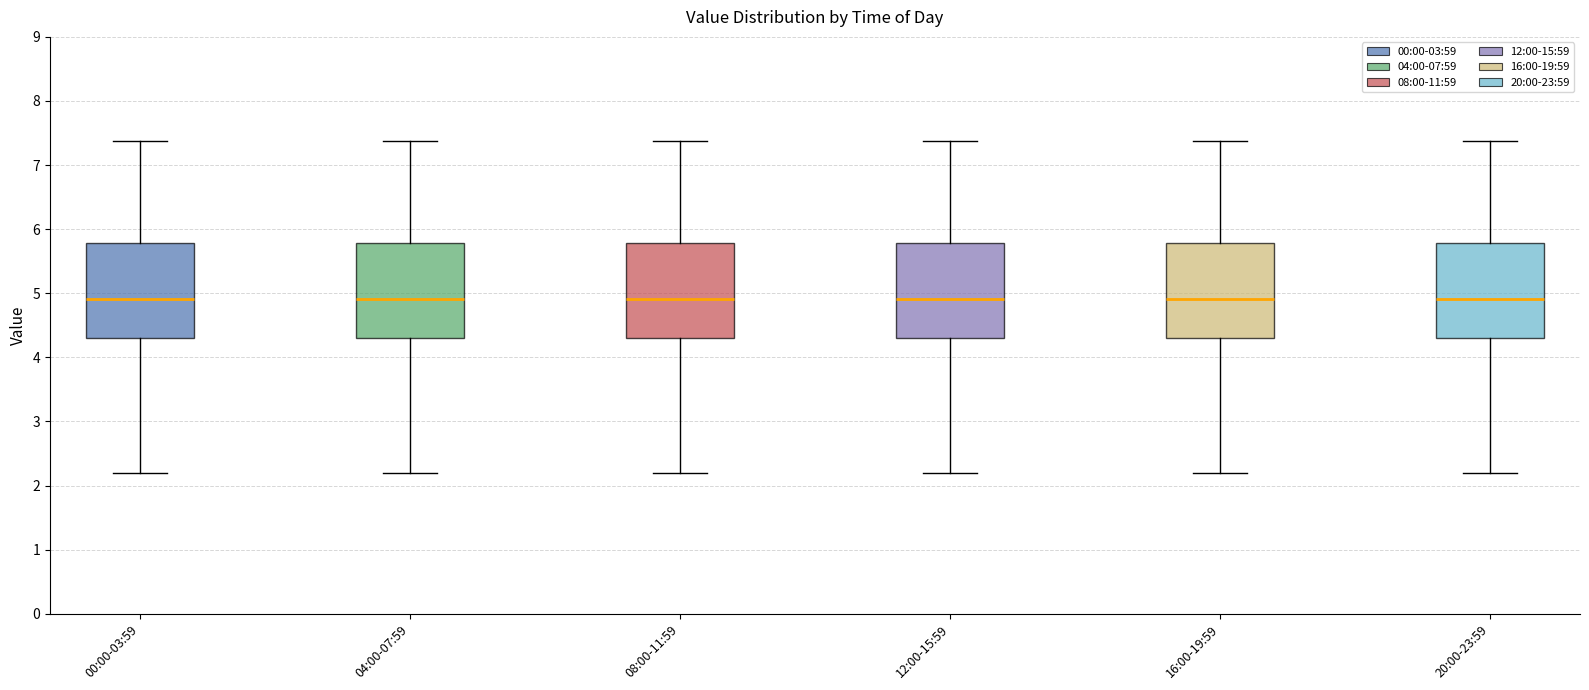

Reading left to right, read every box against the y-axis: the position of its median line, the range the box covers, and the ends of its whiskers. The values are not printed on the chart, so give them approximately, as read against the axis.

00:00-03:59: median 4.9, box 4.3 to 5.8, whiskers 2.2 to 7.4
04:00-07:59: median 4.9, box 4.3 to 5.8, whiskers 2.2 to 7.4
08:00-11:59: median 4.9, box 4.3 to 5.8, whiskers 2.2 to 7.4
12:00-15:59: median 4.9, box 4.3 to 5.8, whiskers 2.2 to 7.4
16:00-19:59: median 4.9, box 4.3 to 5.8, whiskers 2.2 to 7.4
20:00-23:59: median 4.9, box 4.3 to 5.8, whiskers 2.2 to 7.4